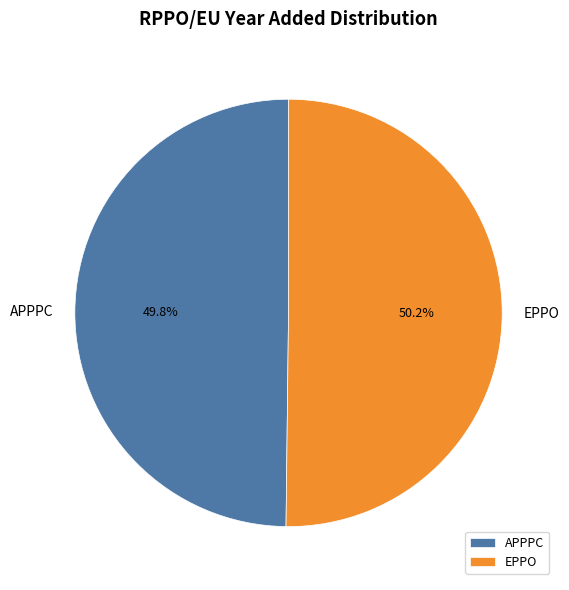

To the nearest percent, what percentage of the pie is APPPC?

50%